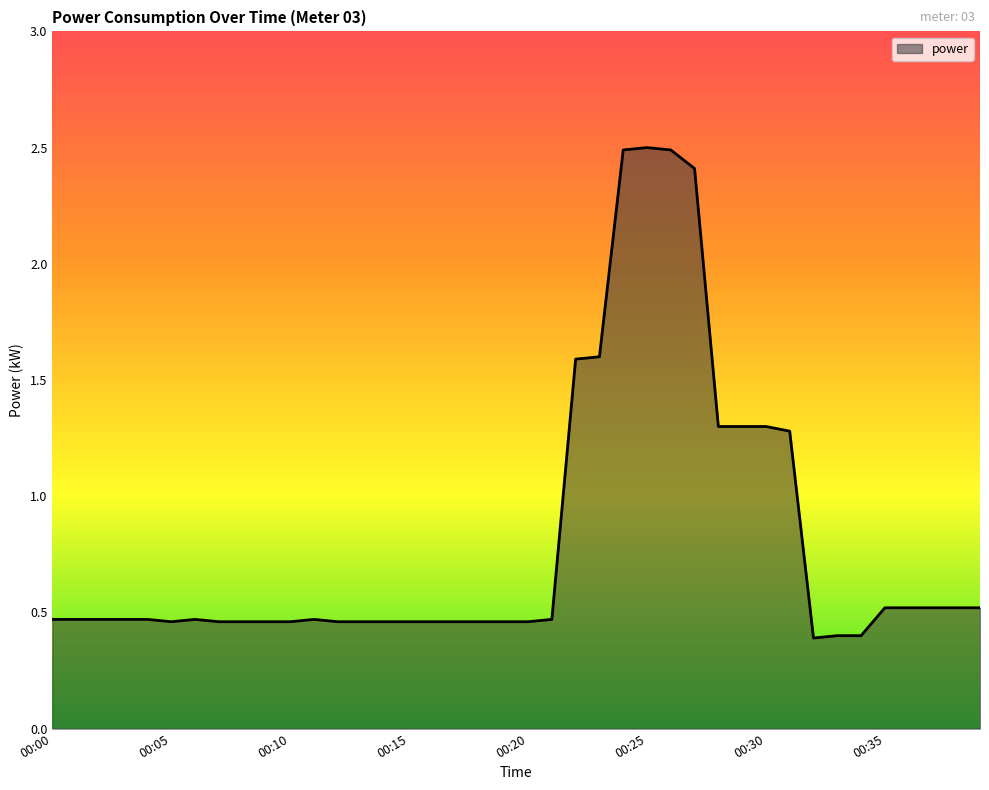

What is the difference between the maximum and minimum values?

2.1